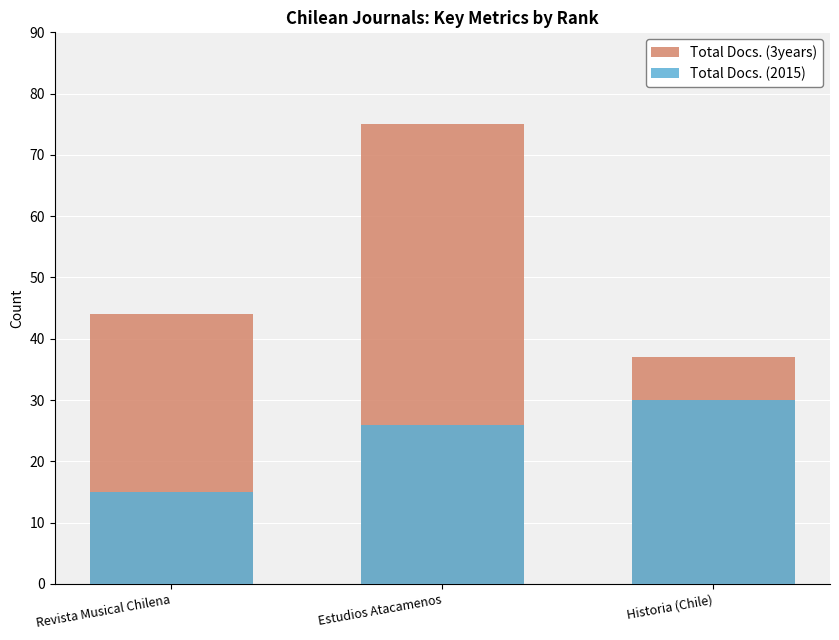

Rank the series by their average value, from lowest to highest.

Total Docs. (2015), Total Docs. (3years)